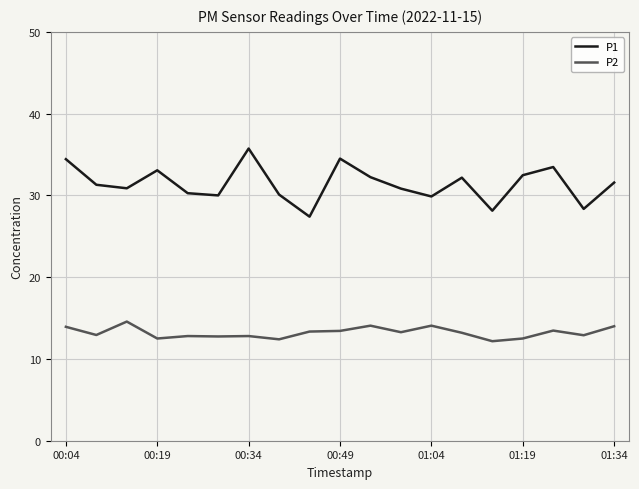

Is this an area chart (filled region under the line)?

No